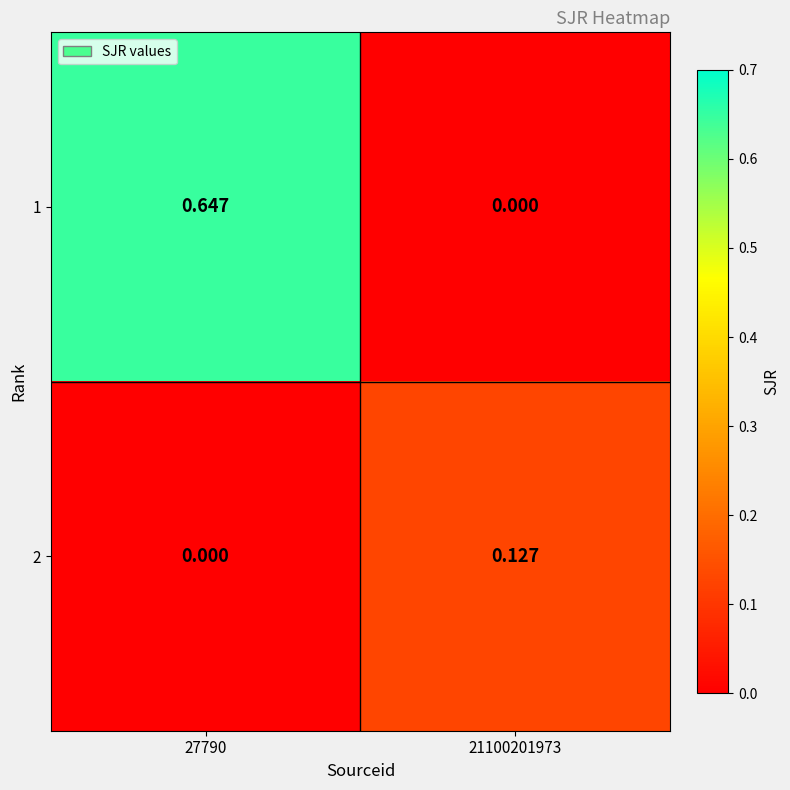

Which series has the largest range (max minus min)?

1